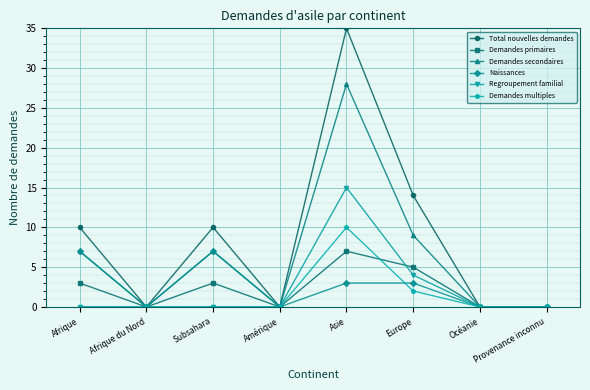

Which series changed the most between Asie and Provenance inconnu?

Total nouvelles demandes